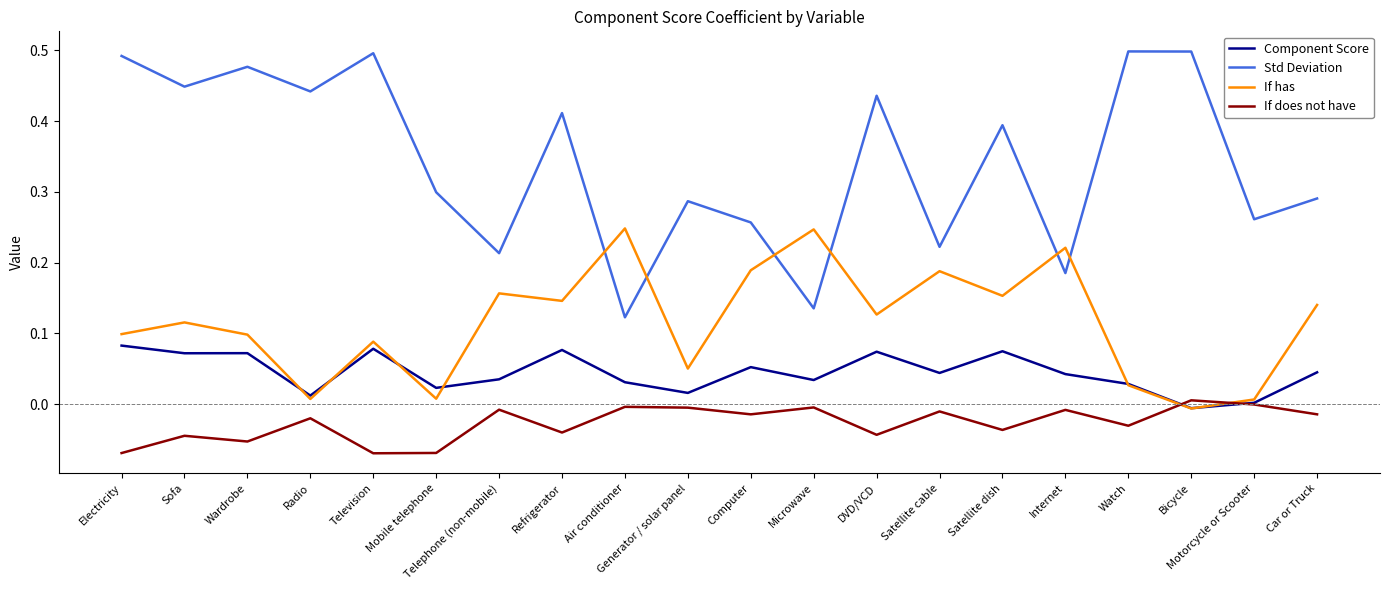

True or false: Component Score and Std Deviation intersect in this chart.

False